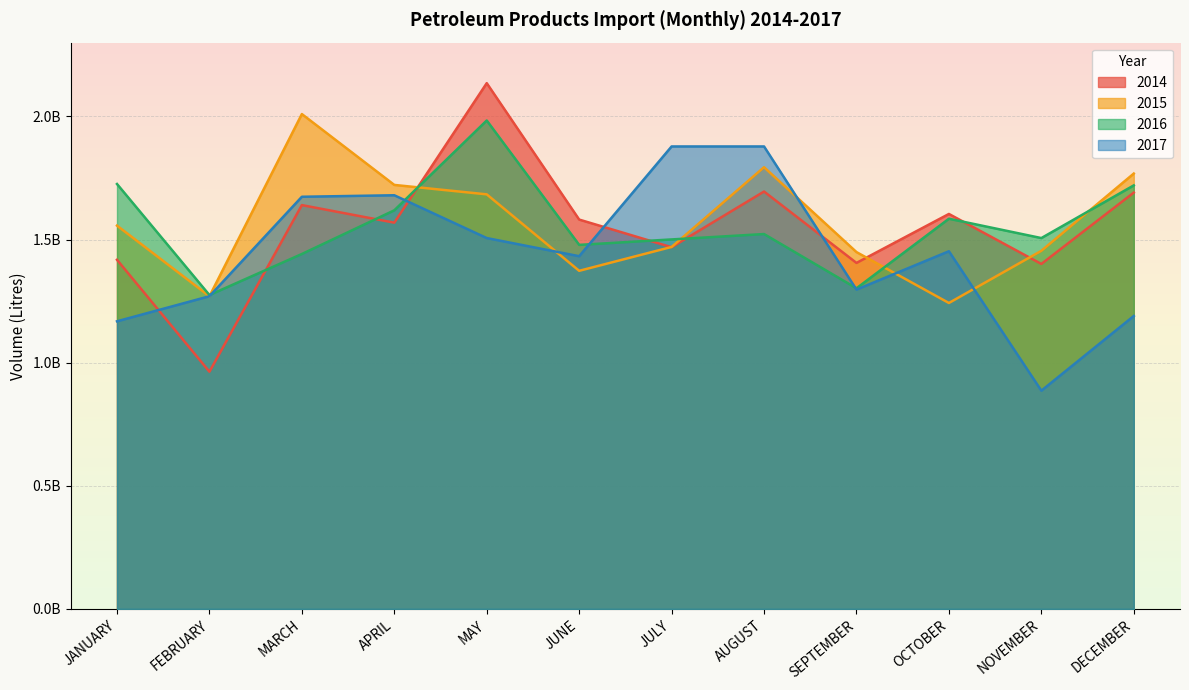

What is the value of the 2016 point at the 2nd from the left?

1274784945